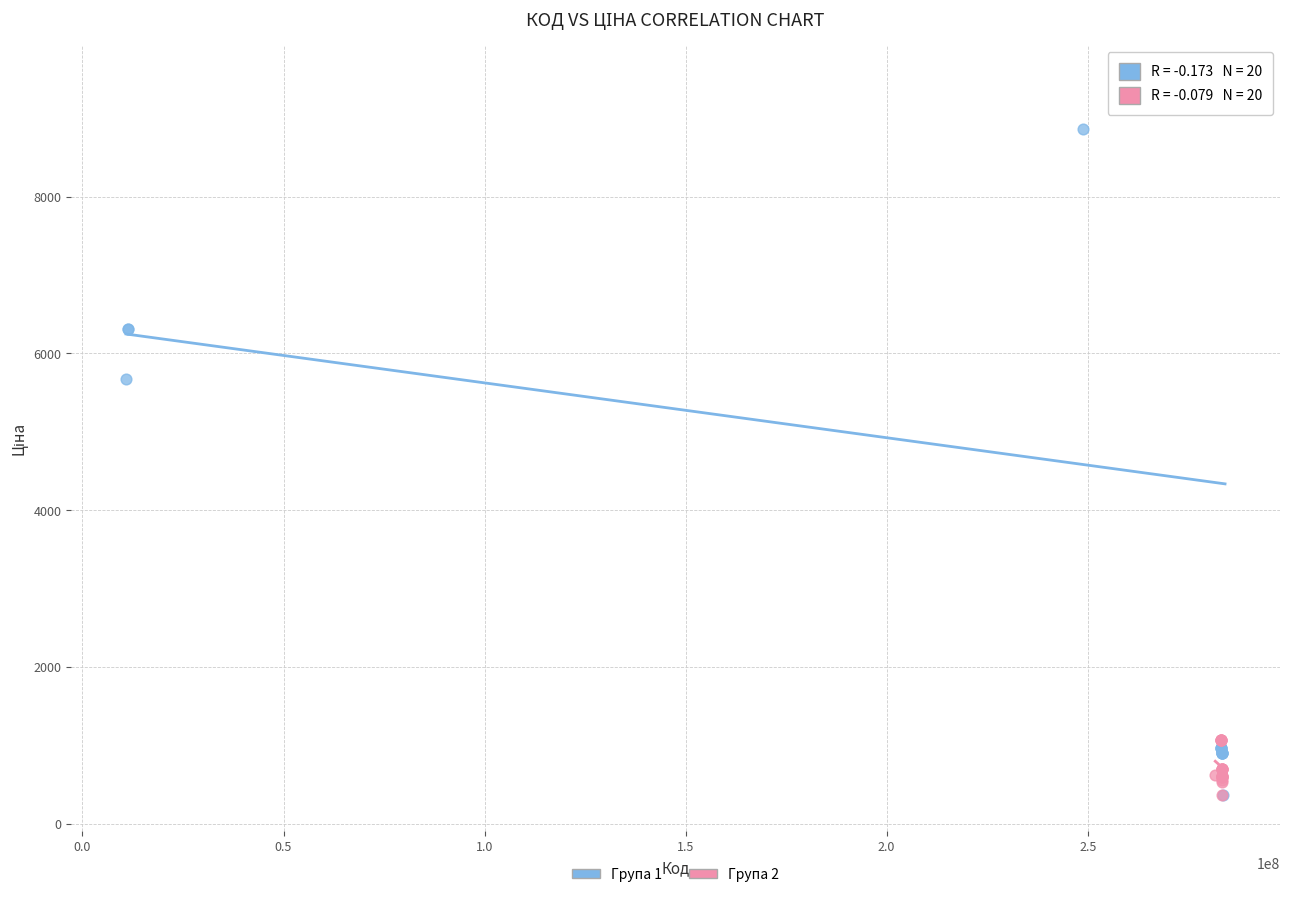

Which series contains the highest Y value?

Група 1